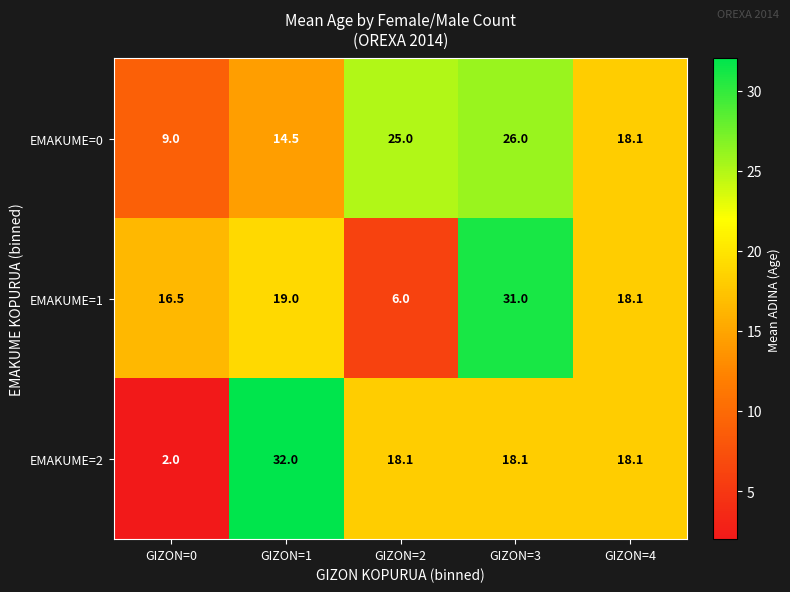

Rank the series by their average value, from highest to lowest.

EMAKUME=0, EMAKUME=1, EMAKUME=2